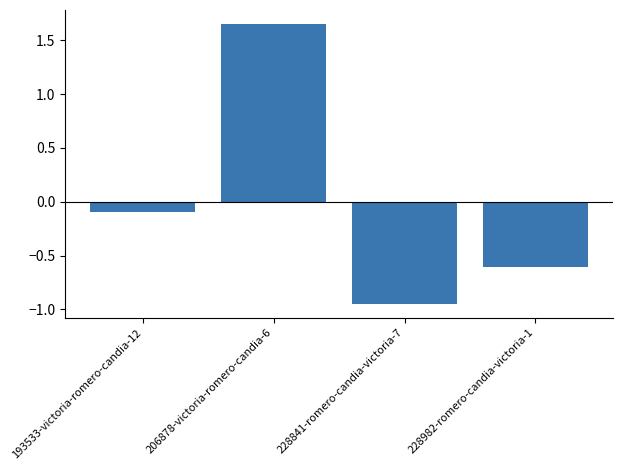

Is it true that the value at 228982-romero-candia-victoria-1 is -0.3?

False